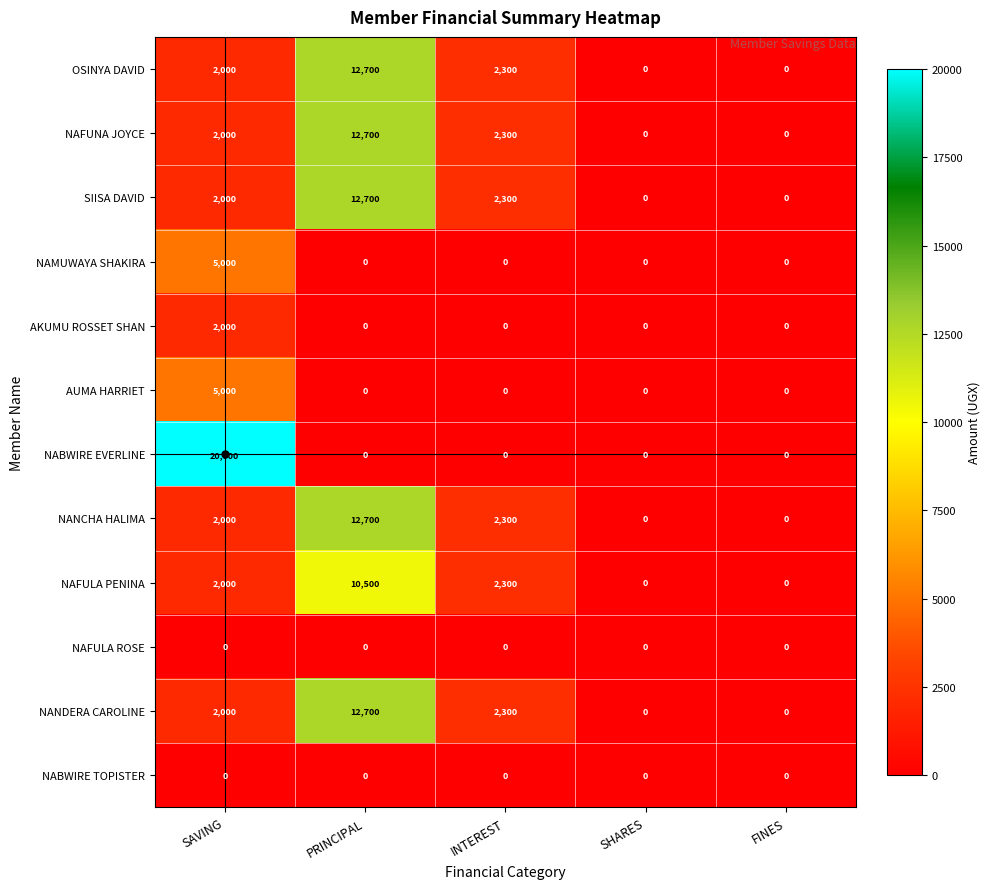

How many data points in NAFUNA JOYCE are less than 2000?

2